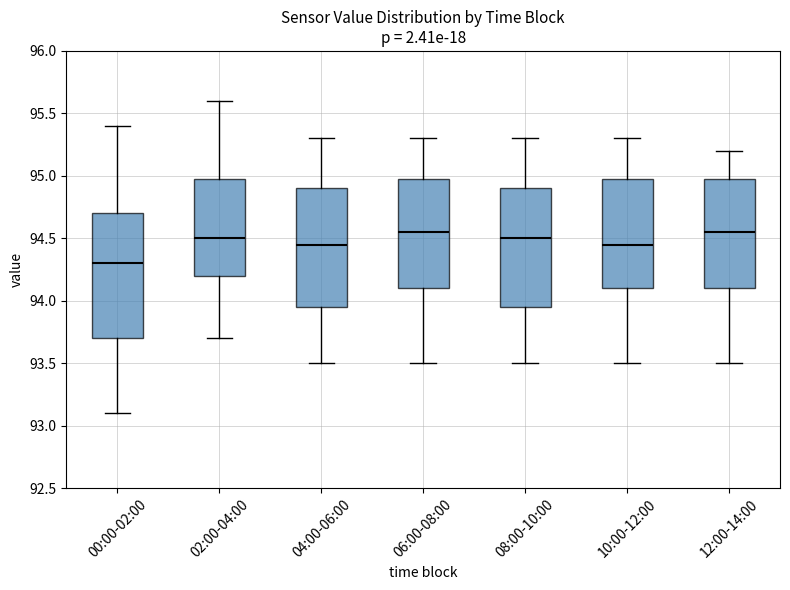

Reading left to right, transcribe this box plot: for each box, give where its median line is, the range the box spans, and where its two whiskers end, as read against the y-axis. The values are not printed on the chart, so give them approximately, as read against the axis.

00:00-02:00: median 94.30, box 93.70 to 94.70, whiskers 93.10 to 95.40
02:00-04:00: median 94.50, box 94.20 to 95.00, whiskers 93.70 to 95.60
04:00-06:00: median 94.45, box 93.95 to 94.90, whiskers 93.50 to 95.30
06:00-08:00: median 94.55, box 94.10 to 95.00, whiskers 93.50 to 95.30
08:00-10:00: median 94.50, box 93.95 to 94.90, whiskers 93.50 to 95.30
10:00-12:00: median 94.45, box 94.10 to 95.00, whiskers 93.50 to 95.30
12:00-14:00: median 94.55, box 94.10 to 95.00, whiskers 93.50 to 95.20